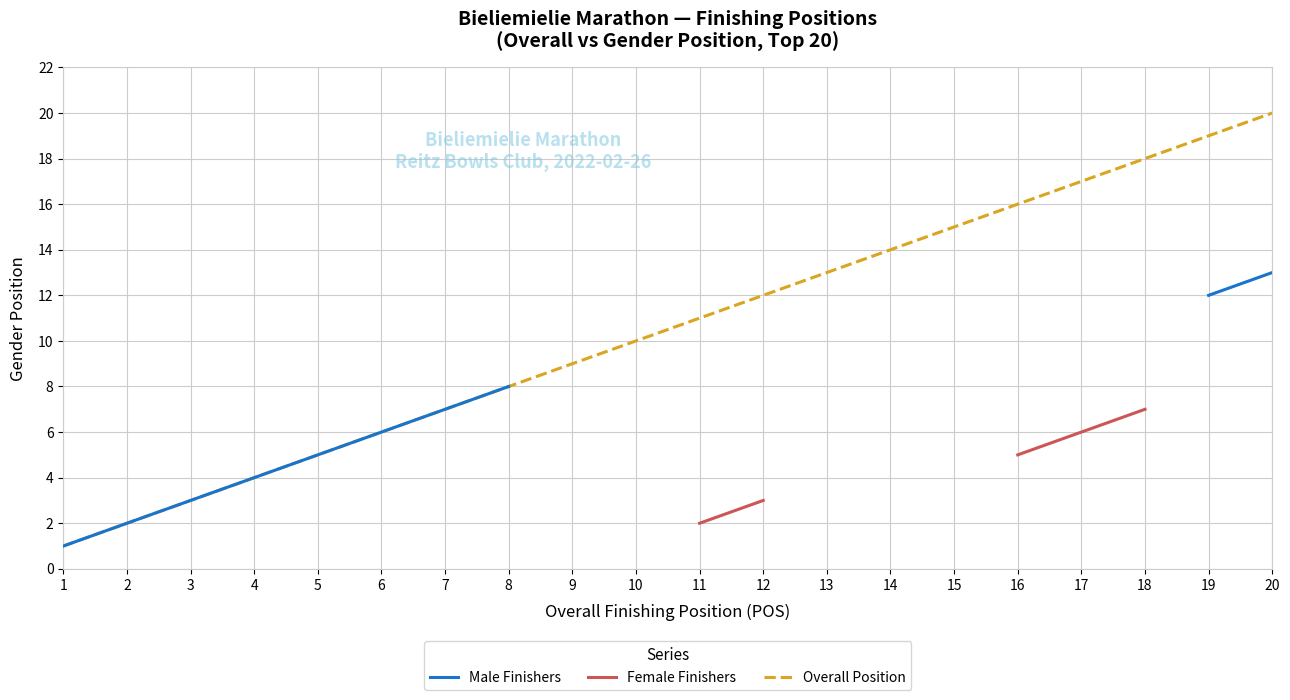

The value of Overall Position at 15 is 15. True or false?

True